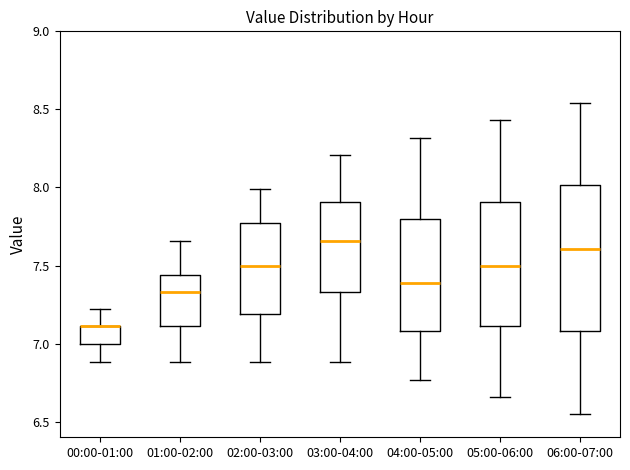

Where is the upper edge of the box for 04:00-05:00 on the y-axis? The values are not printed on the chart, so give them approximately, as read against the axis.

7.80